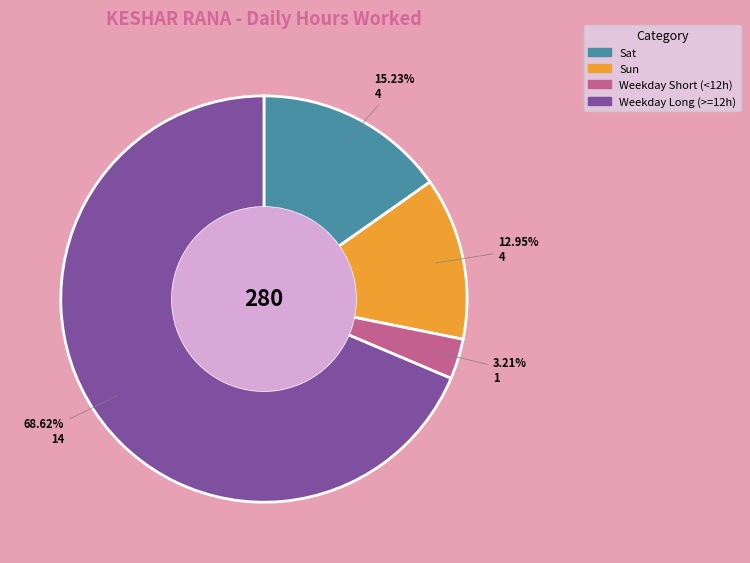

To the nearest percent, what is the difference between the largest and smallest slice percentages?

65%